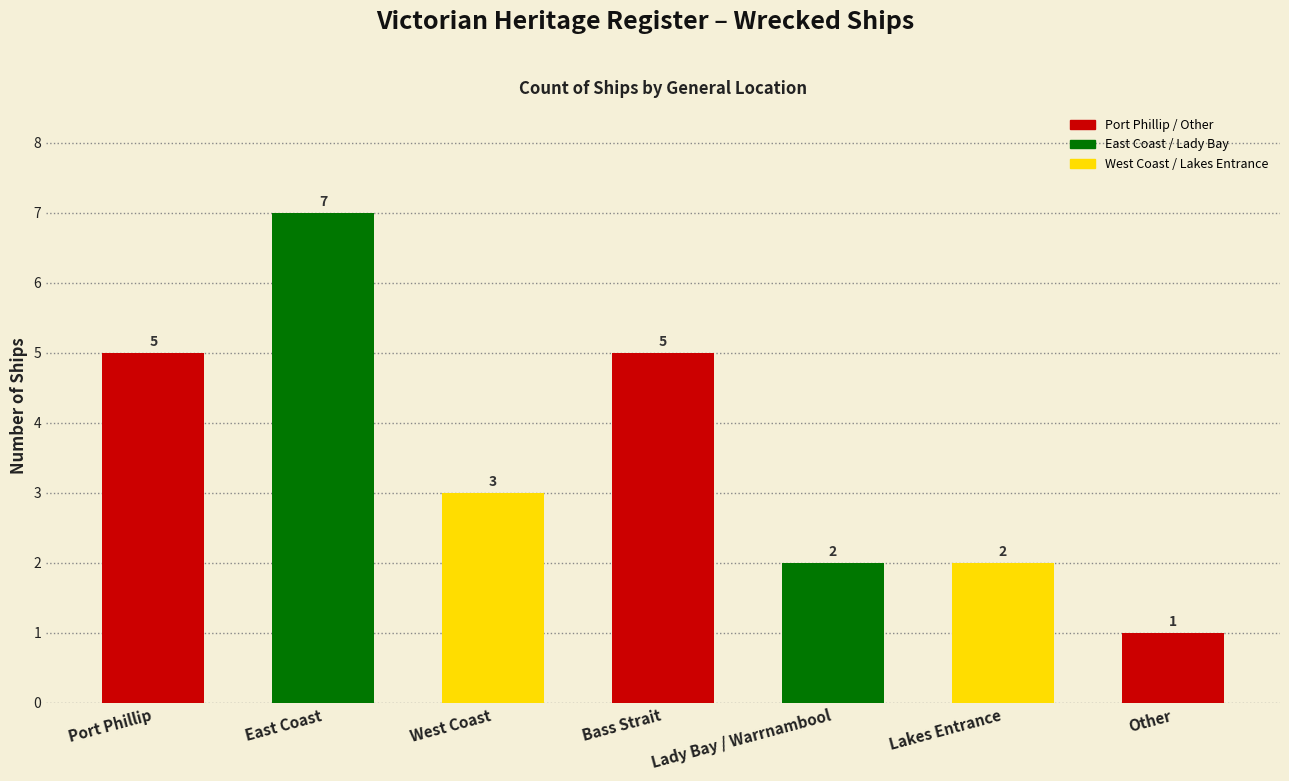

What is the change in value from Port Phillip to Lakes Entrance?

-3